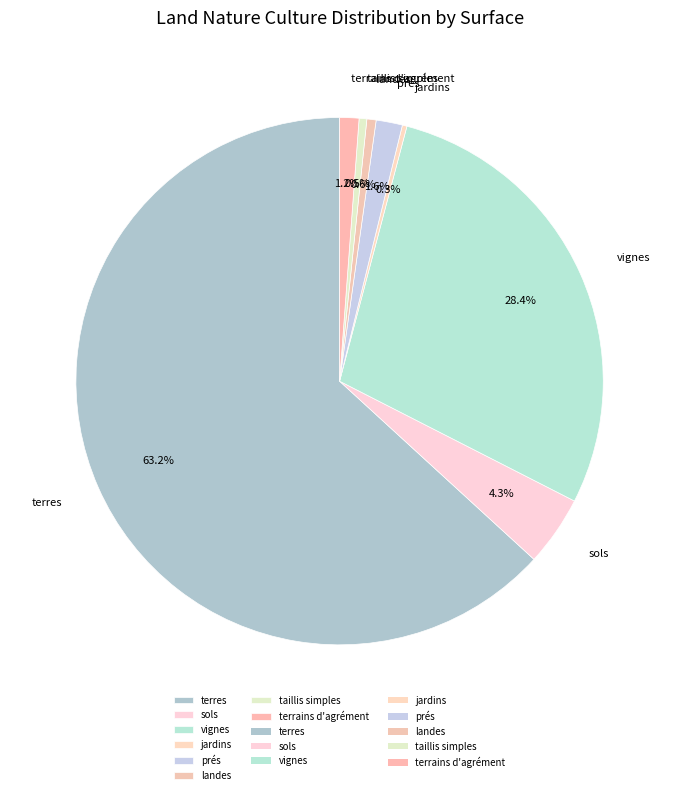

Is there any slice that represents more than half of the pie?

Yes